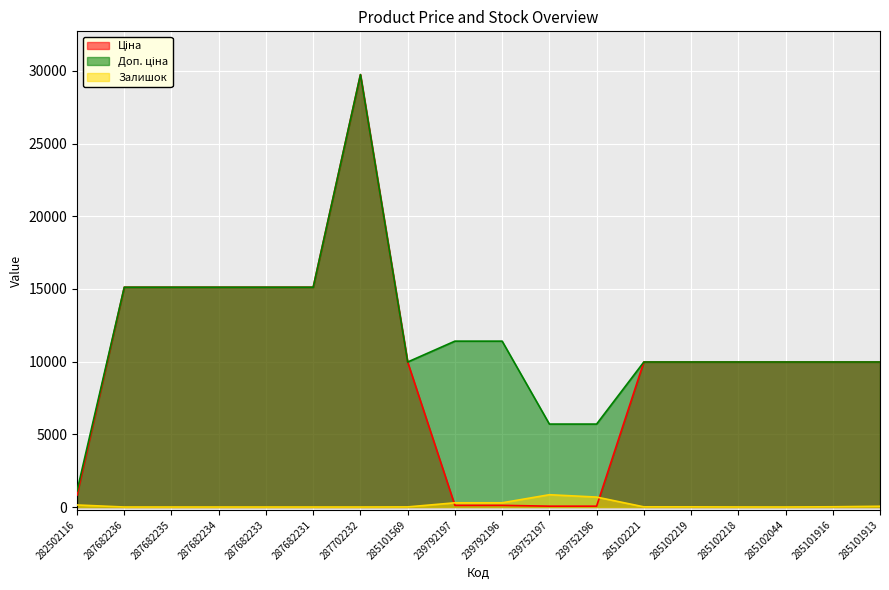

Which series has the widest spread of values?

Ціна